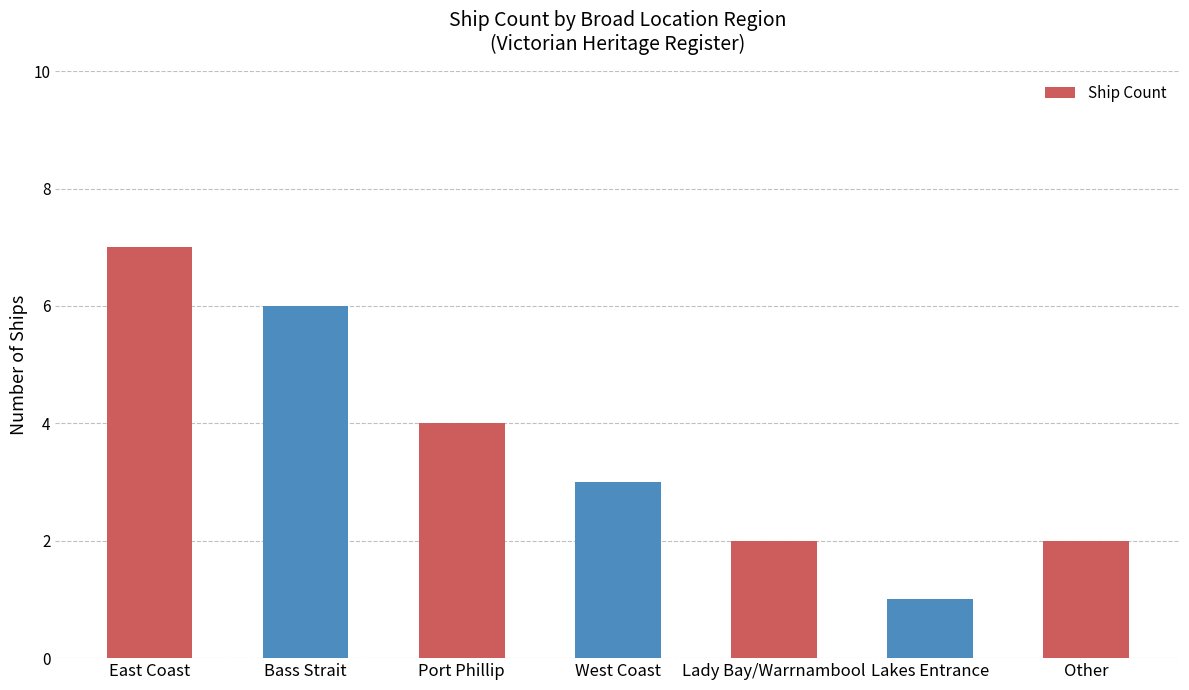

How many categories are shown in the chart?

7